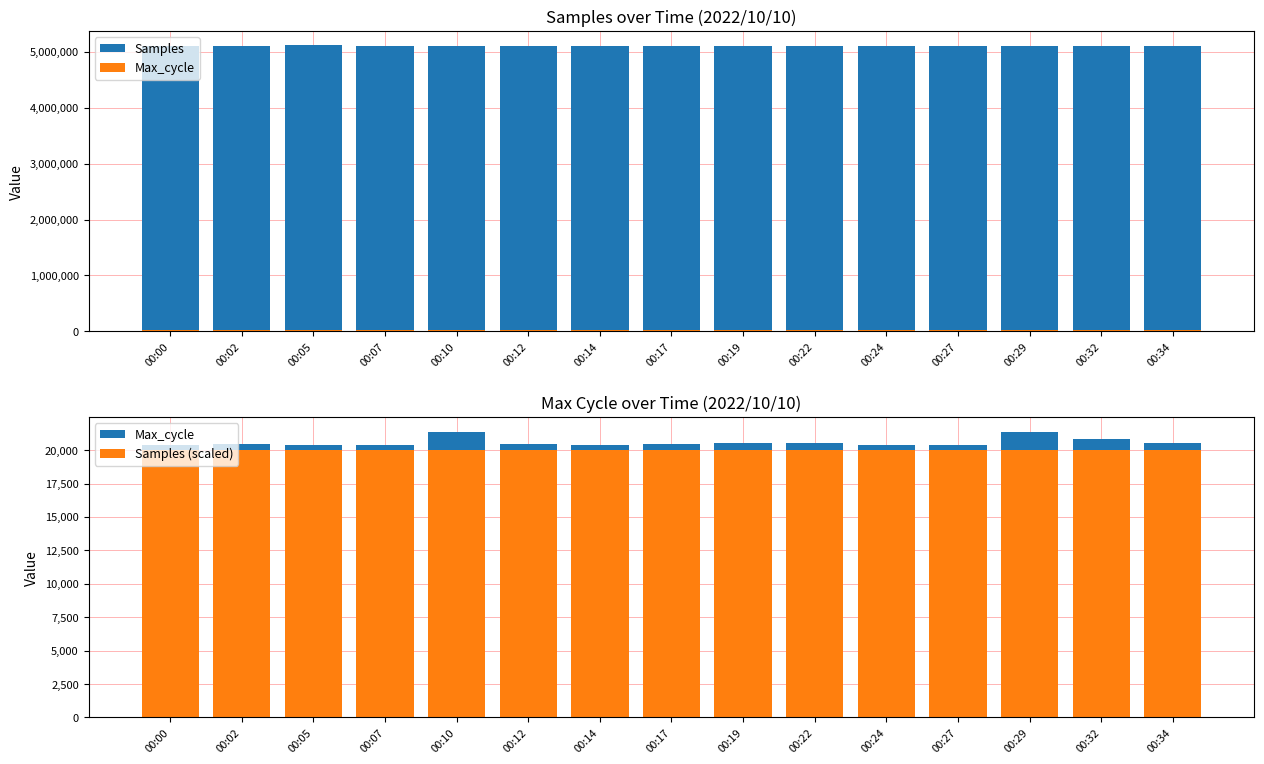

Which series has the largest range (max minus min)?

Samples